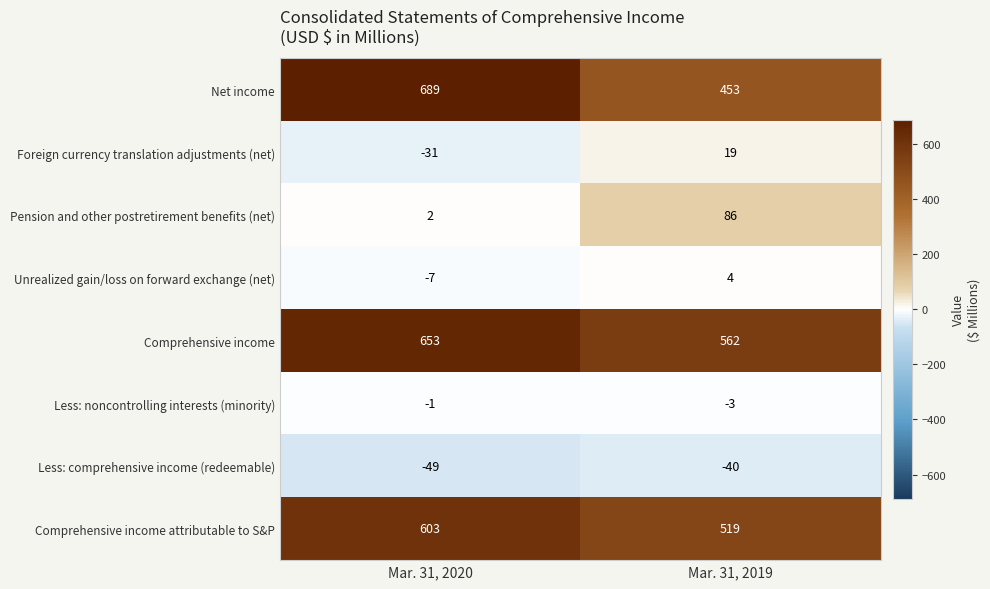

What is the difference between the highest and lowest values at Mar. 31, 2019?

602